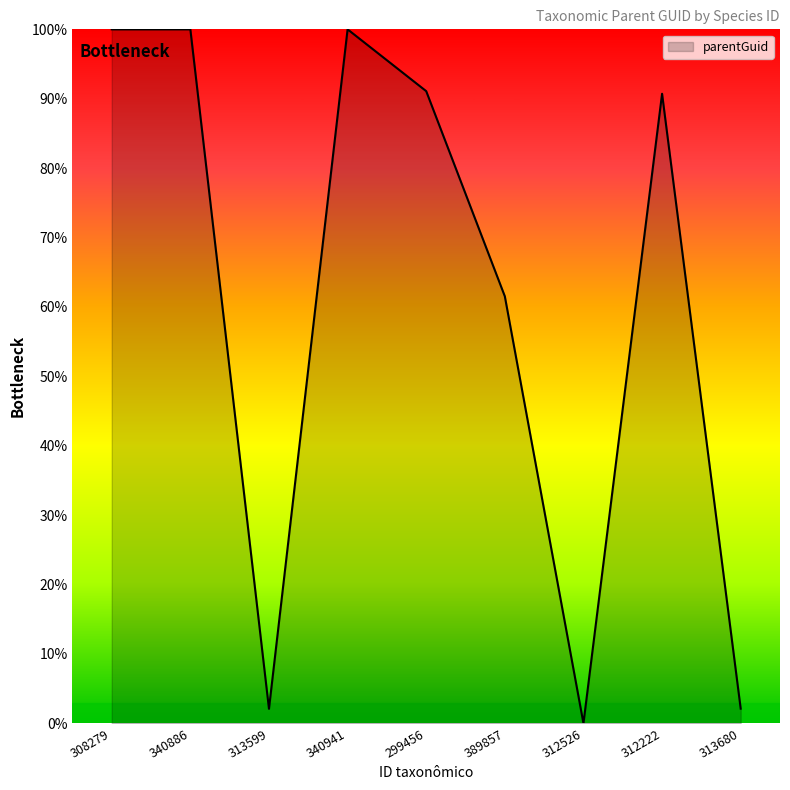

Does the chart have visible grid lines?

No